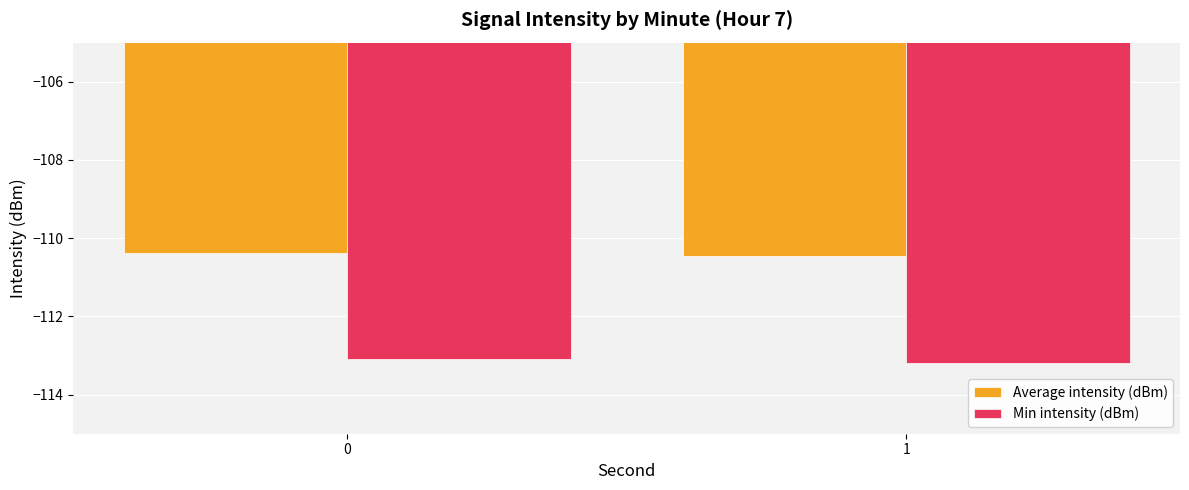

Reading left to right, extract all data points from this chart.

Average intensity (dBm): 0=-110.4	1=-110.5
Min intensity (dBm): 0=-113.1	1=-113.2